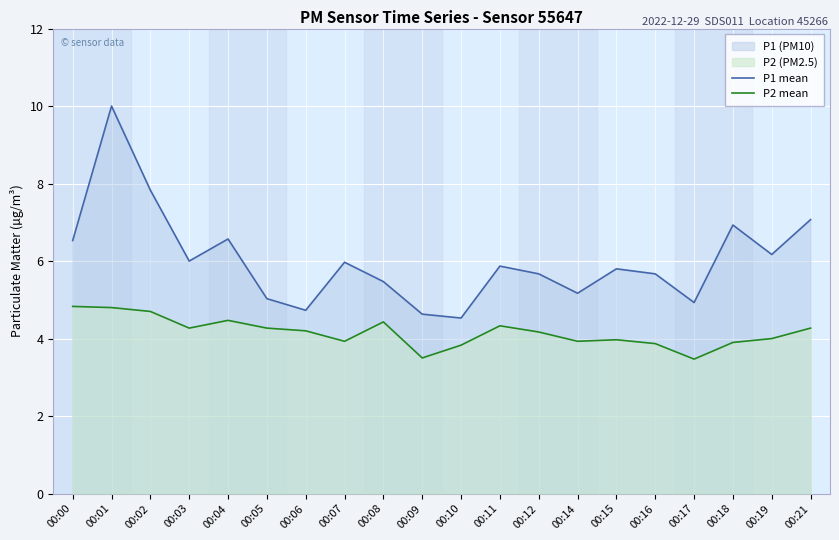

How many values in the P1 mean series are below 5?

4